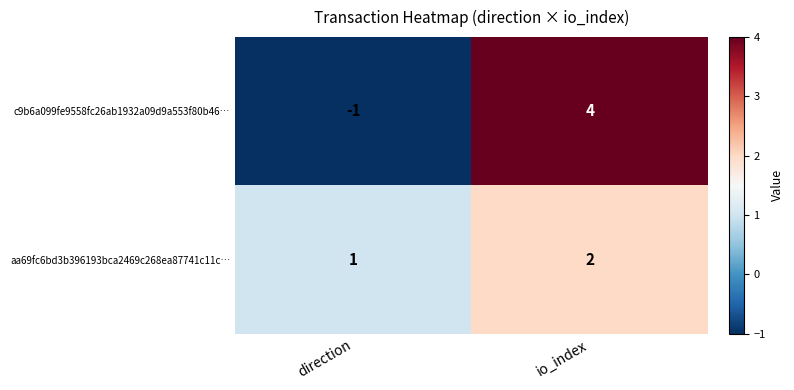

At which label is aa69fc6bd3b396193bca2469c268ea87741c11c… closest to 1?

direction